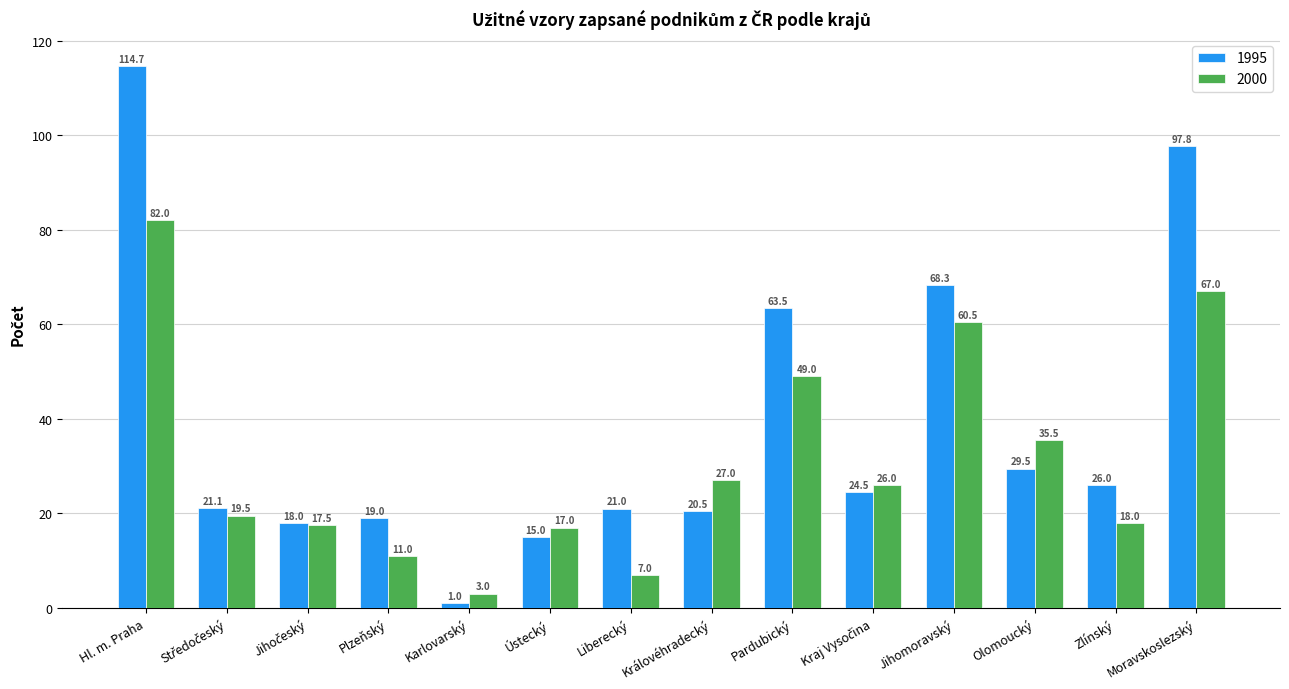

Where does the 1995 series first go above 24?

Hl. m. Praha